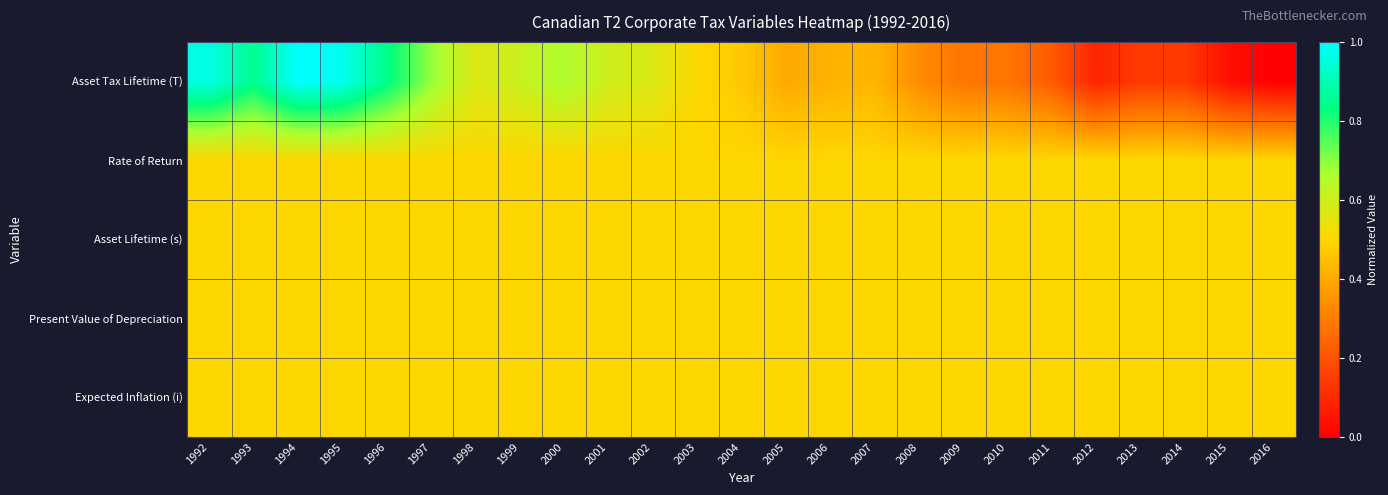

Reading left to right, extract all data points from this chart.

Asset Tax Lifetime (T): 1992=1.0	1993=0.9	1994=1.0	1995=1.0	1996=0.8	1997=0.7	1998=0.6	1999=0.6	2000=0.7	2001=0.6	2002=0.6	2003=0.5	2004=0.5	2005=0.4	2006=0.4	2007=0.4	2008=0.3	2009=0.3	2010=0.3	2011=0.2	2012=0.1	2013=0.1	2014=0.1	2015=0.0	2016=0.0
Rate of Return: 1992=0.5	1993=0.5	1994=0.5	1995=0.5	1996=0.5	1997=0.5	1998=0.5	1999=0.5	2000=0.5	2001=0.5	2002=0.5	2003=0.5	2004=0.5	2005=0.5	2006=0.5	2007=0.5	2008=0.5	2009=0.5	2010=0.5	2011=0.5	2012=0.5	2013=0.5	2014=0.5	2015=0.5	2016=0.5
Asset Lifetime (s): 1992=0.5	1993=0.5	1994=0.5	1995=0.5	1996=0.5	1997=0.5	1998=0.5	1999=0.5	2000=0.5	2001=0.5	2002=0.5	2003=0.5	2004=0.5	2005=0.5	2006=0.5	2007=0.5	2008=0.5	2009=0.5	2010=0.5	2011=0.5	2012=0.5	2013=0.5	2014=0.5	2015=0.5	2016=0.5
Present Value of Depreciation: 1992=0.5	1993=0.5	1994=0.5	1995=0.5	1996=0.5	1997=0.5	1998=0.5	1999=0.5	2000=0.5	2001=0.5	2002=0.5	2003=0.5	2004=0.5	2005=0.5	2006=0.5	2007=0.5	2008=0.5	2009=0.5	2010=0.5	2011=0.5	2012=0.5	2013=0.5	2014=0.5	2015=0.5	2016=0.5
Expected Inflation (i): 1992=0.5	1993=0.5	1994=0.5	1995=0.5	1996=0.5	1997=0.5	1998=0.5	1999=0.5	2000=0.5	2001=0.5	2002=0.5	2003=0.5	2004=0.5	2005=0.5	2006=0.5	2007=0.5	2008=0.5	2009=0.5	2010=0.5	2011=0.5	2012=0.5	2013=0.5	2014=0.5	2015=0.5	2016=0.5